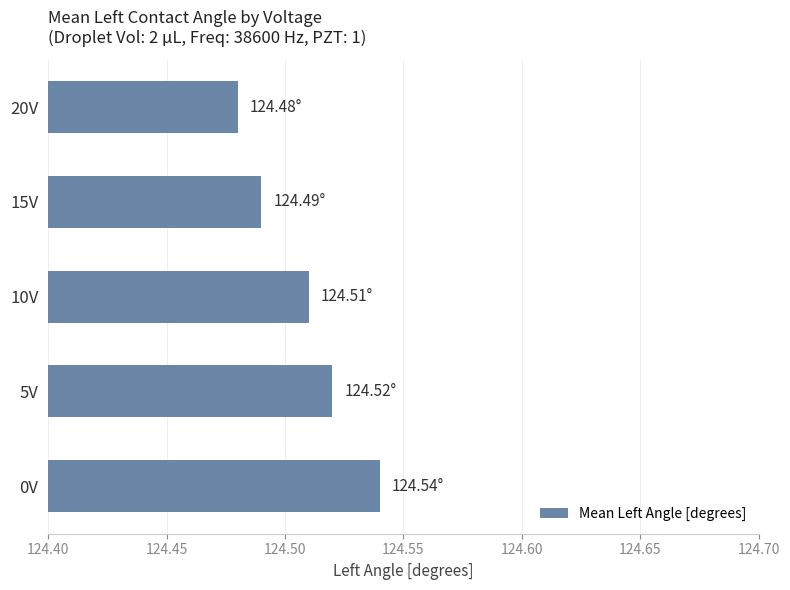

Rank the categories by value from highest to lowest.

0V, 5V, 10V, 15V, 20V